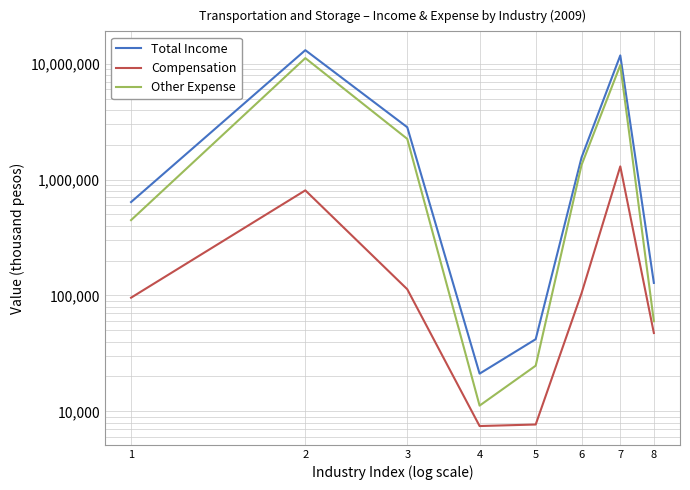

Reading left to right, list all the values displayed in this chart.

Total Income: 1=639196	2=13062806	3=2825774	4=21153	5=41921	6=1547942	7=11769105	8=128307
Compensation: 1=95623	2=806575	3=113096	4=7471	5=7701	6=104342	7=1298224	8=47425
Other Expense: 1=446448	2=11152673	3=2242664	4=11209	5=24776	6=1333474	7=9708159	8=59916